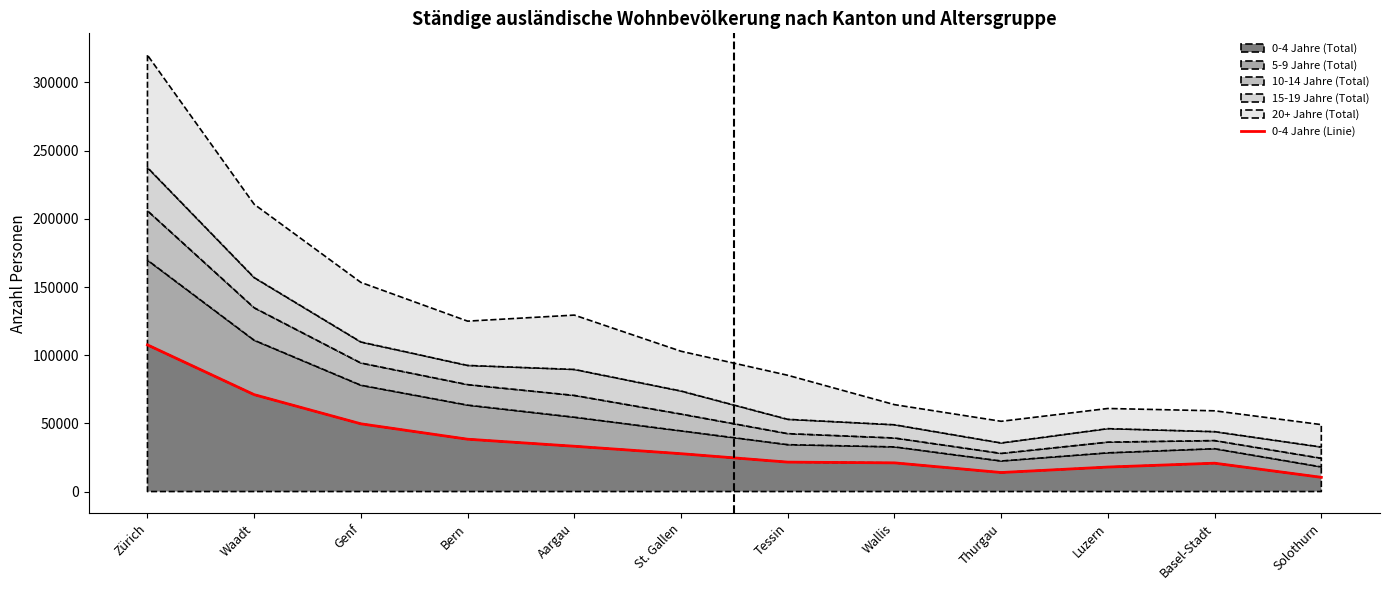

What is the sum of all values?

433280